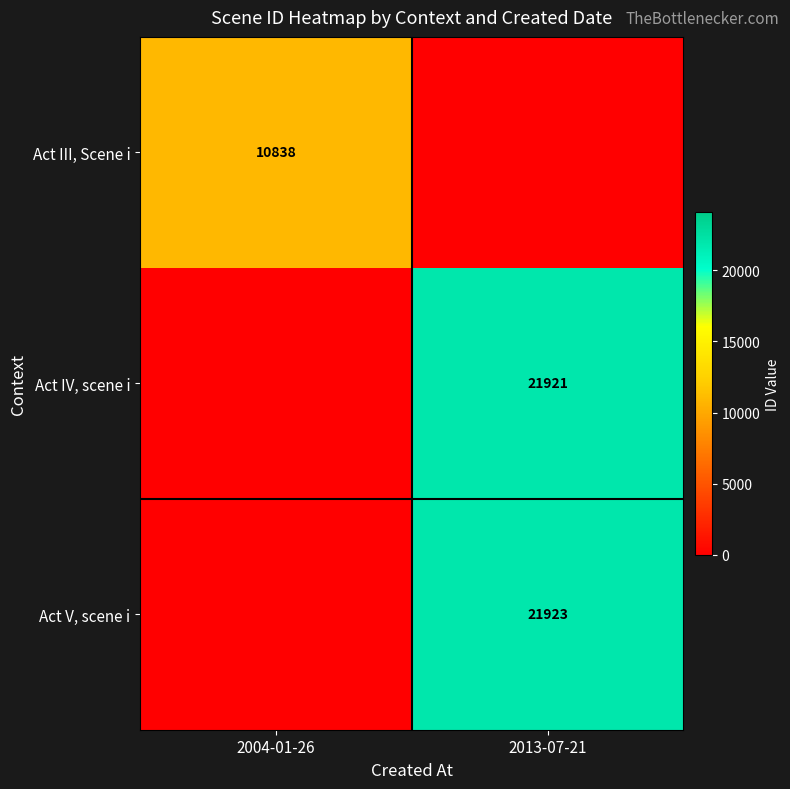

What is the difference between the highest and lowest values at 2004-01-26?

10838